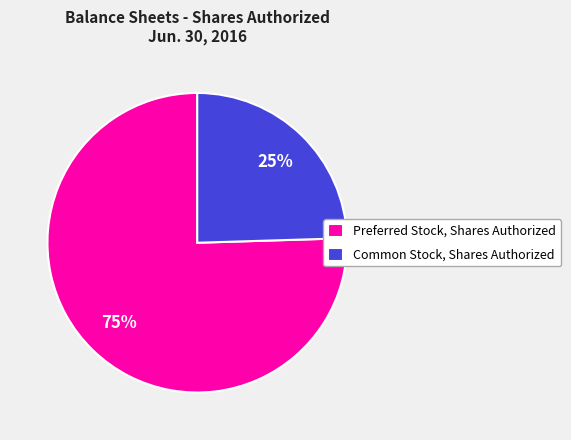

To the nearest percent, what portion does Preferred Stock, Shares Authorized represent?

75%